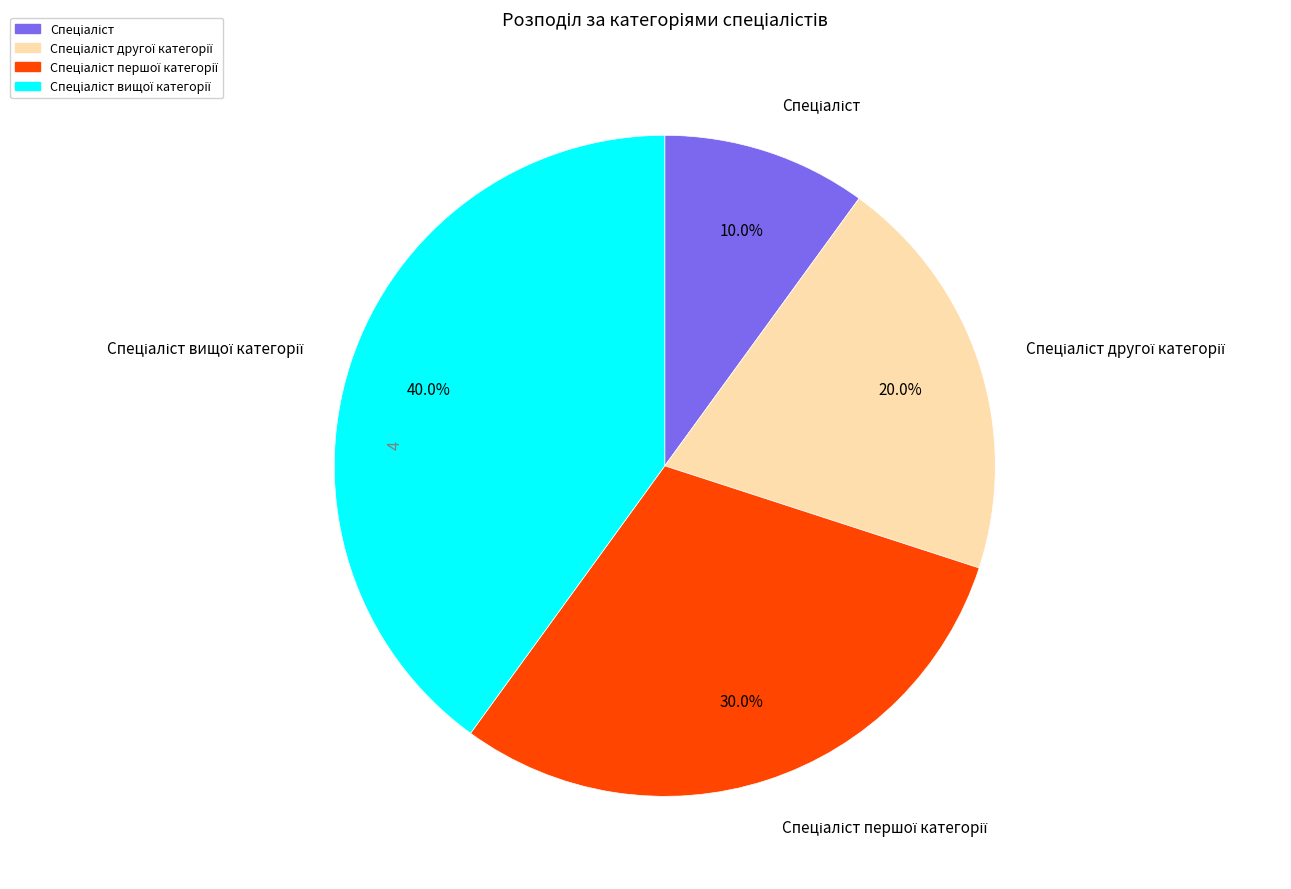

Does any single category account for the majority?

No